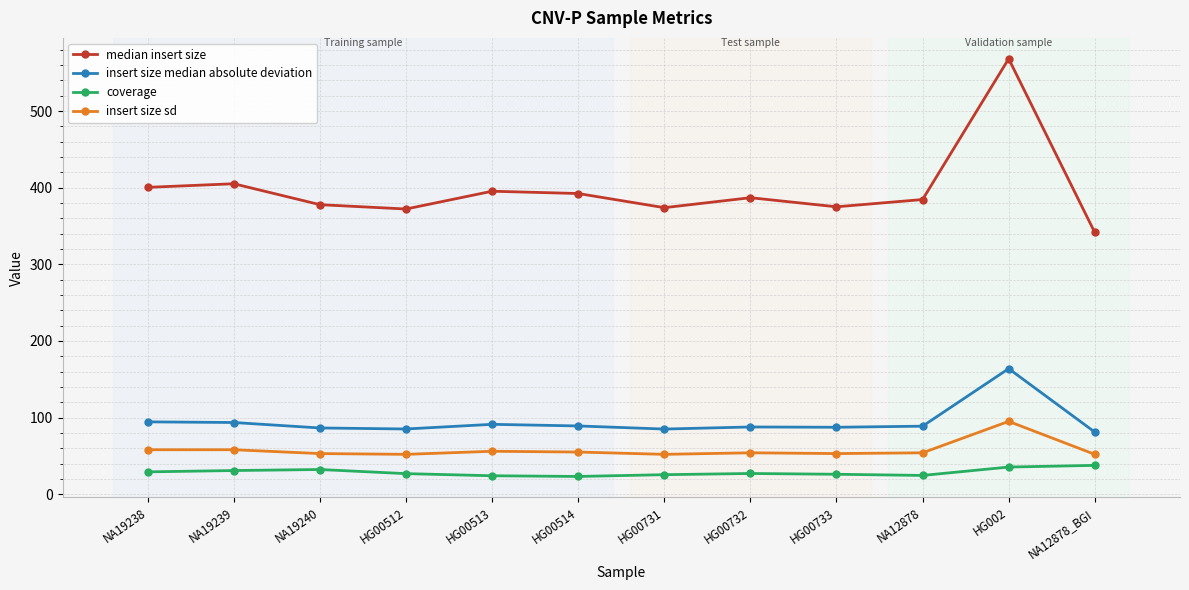

True or false: median insert size and coverage cross at least once.

False